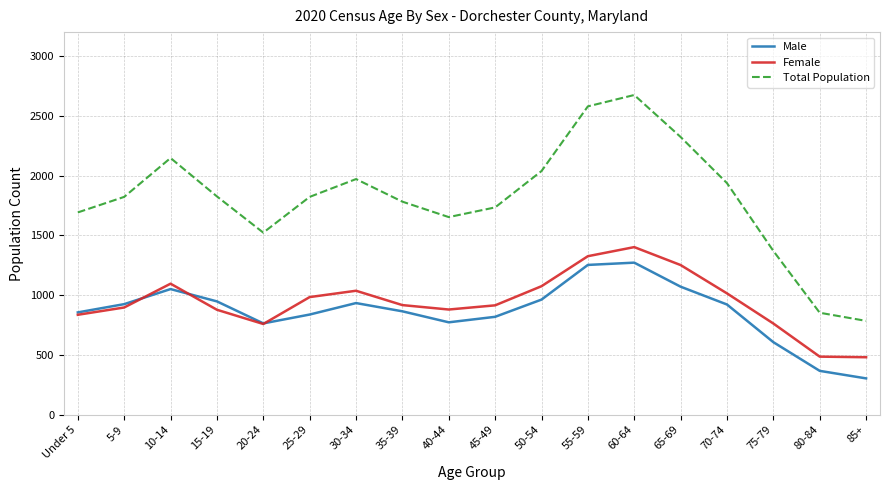

Which series has the largest total across all categories?

Total Population